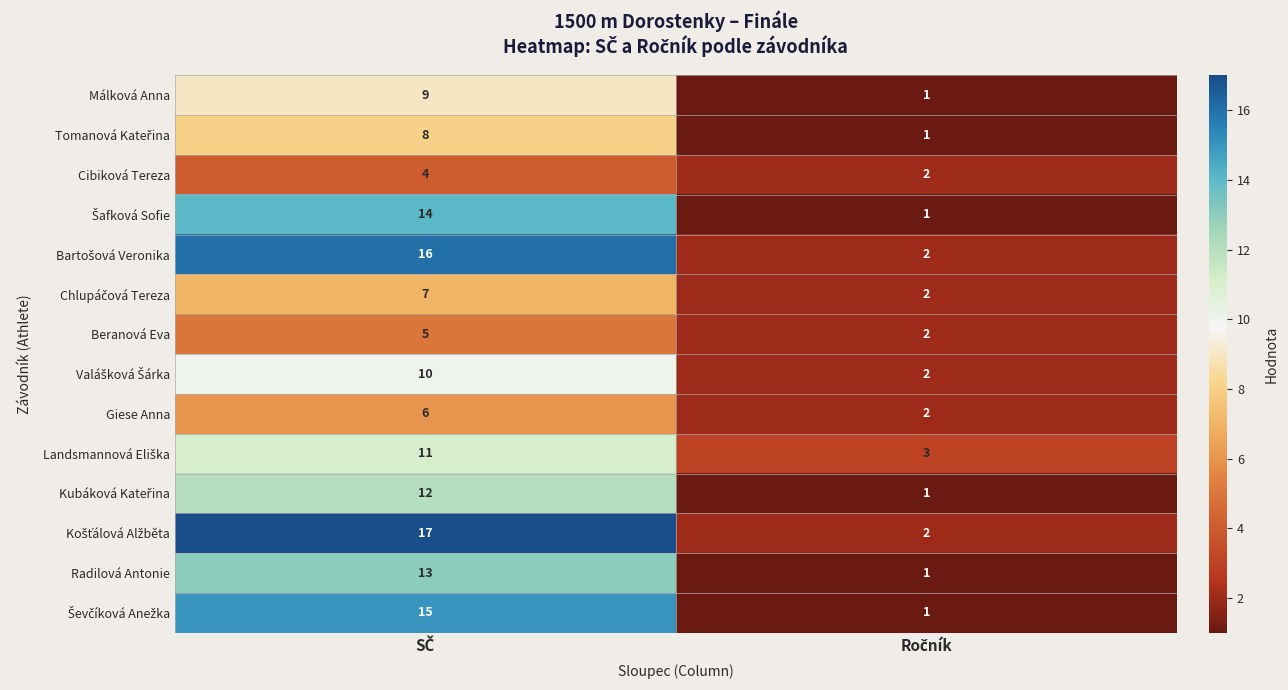

What is the sum of all Radilová Antonie values?

14